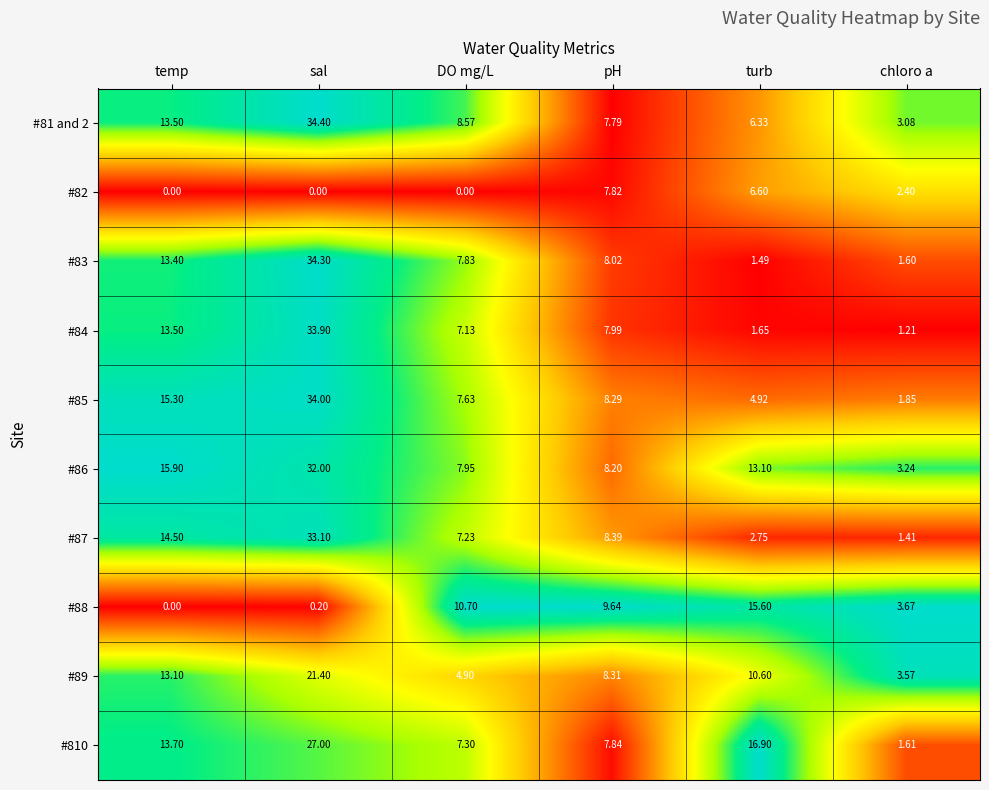

At chloro a, list the series in order from largest to smallest.

#88, #89, #86, #81 and 2, #82, #85, #810, #83, #87, #84